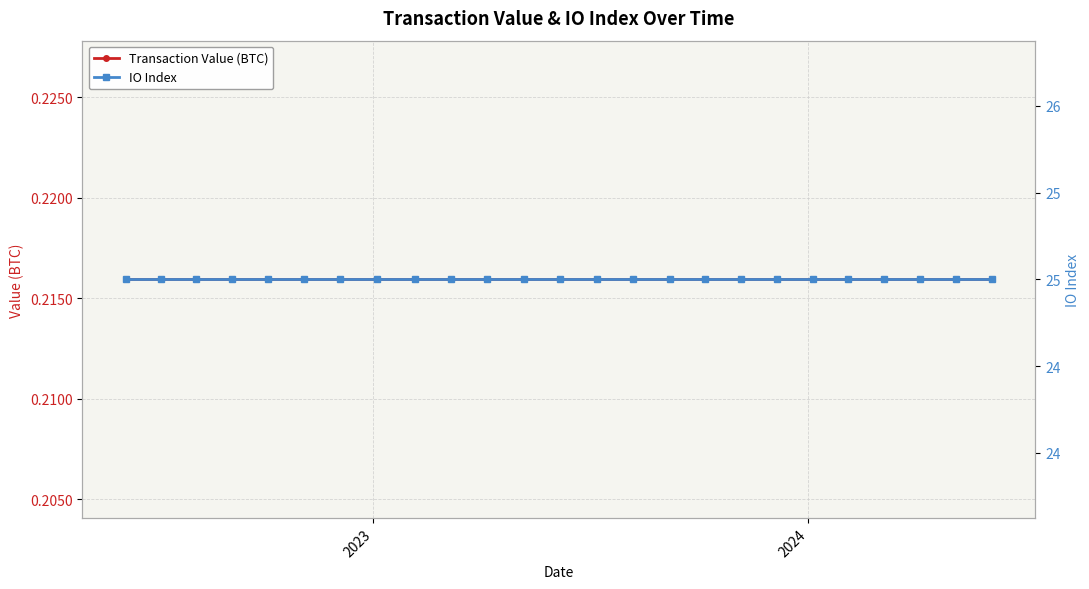

What is the value of the Transaction Value (BTC) point at the 17th from the left?

0.2